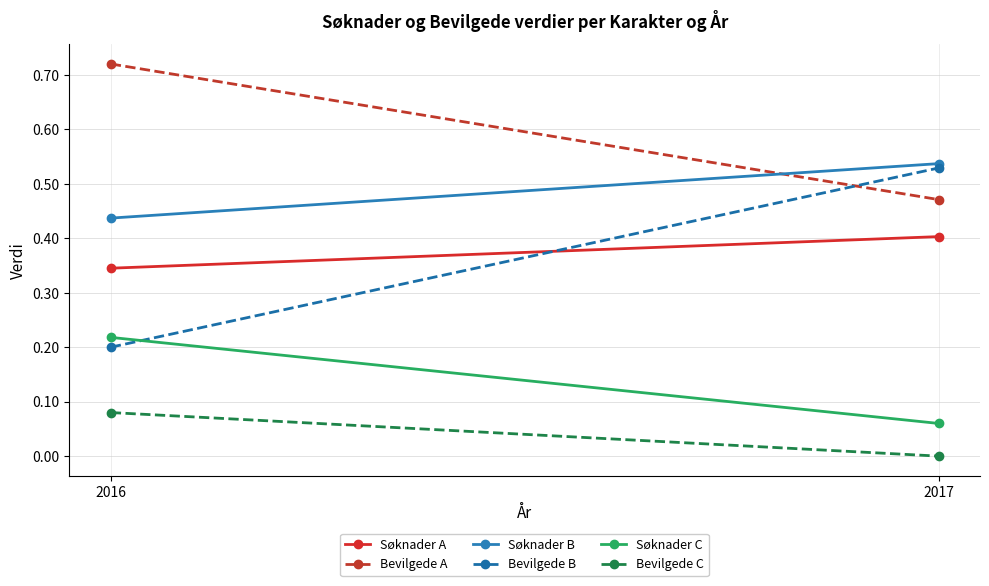

Rank the categories by Bevilgede B value from highest to lowest.

2017, 2016